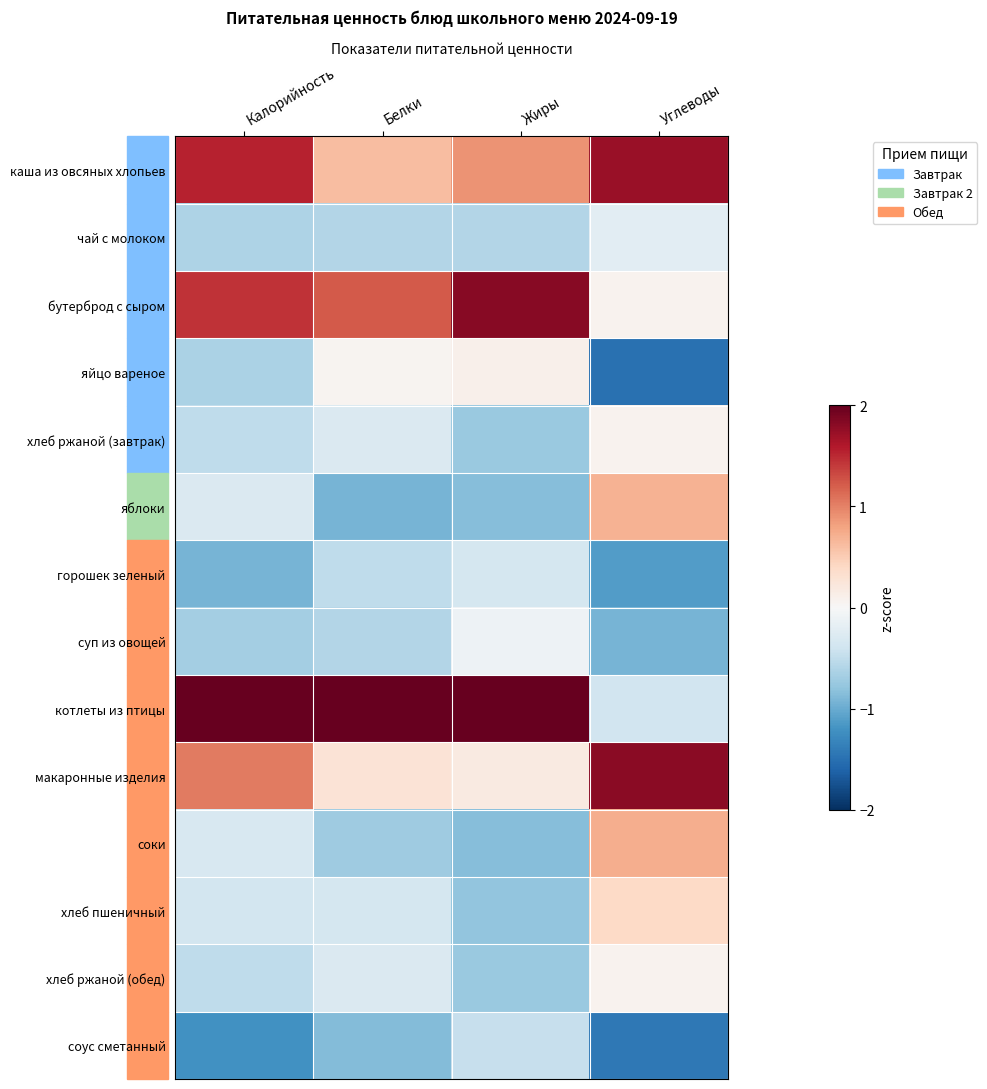

At which category does the chart reach its peak across all series?

Белки